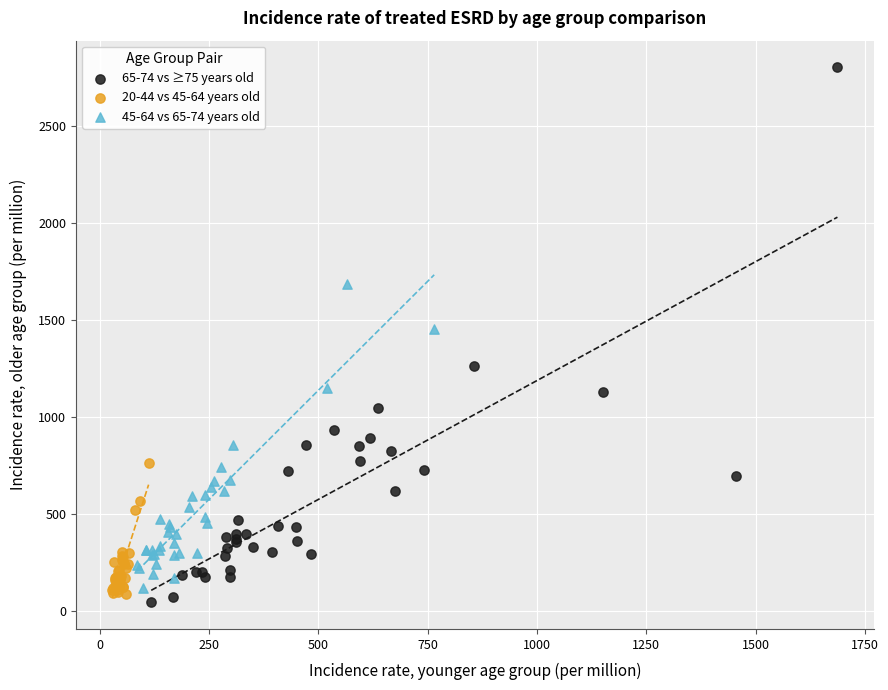

Which series contains the highest Y value?

65-74 vs ≥75 years old